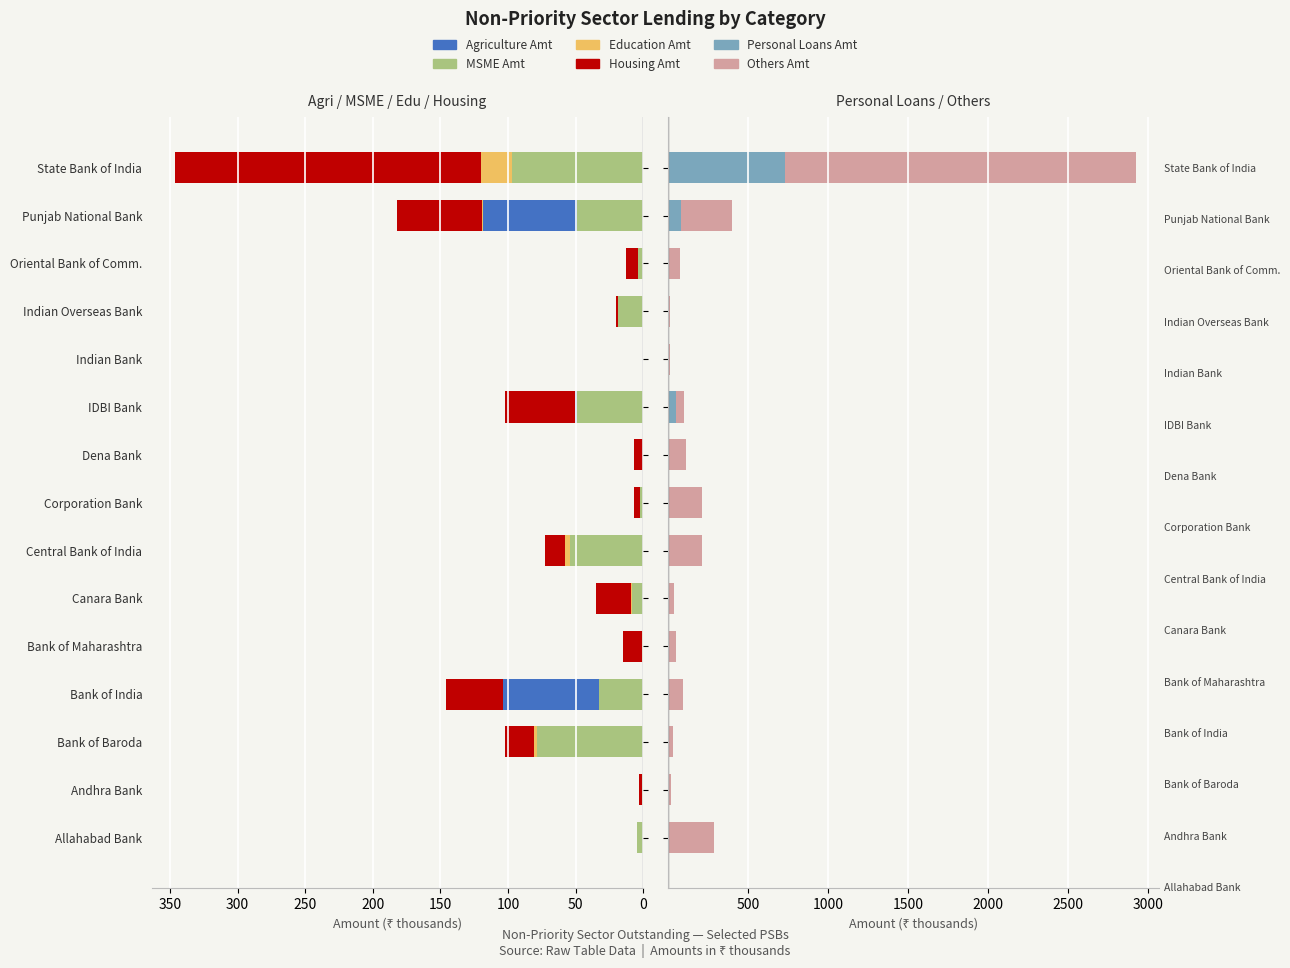

What is the difference between the maximum and minimum values in the Personal Loans Amt series?

730.7